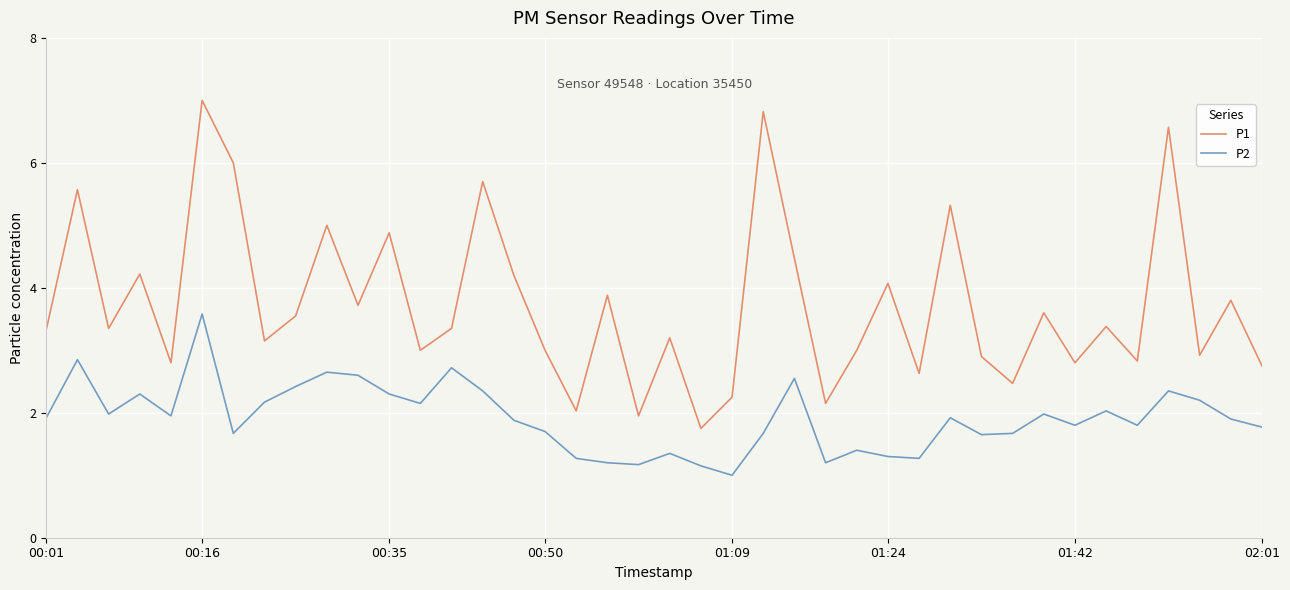

What is the difference between the maximum and minimum values in the P2 series?

2.6